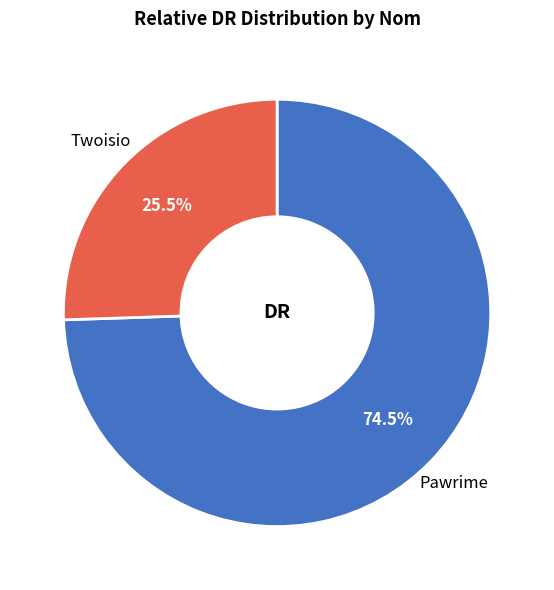

Does Twoisio represent more than half of the total?

No